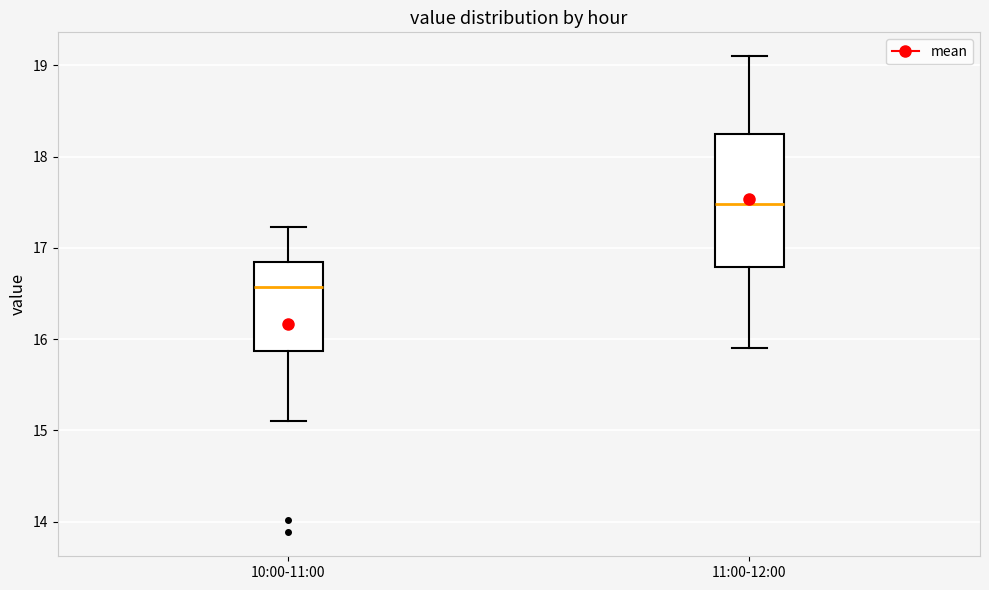

Reading left to right, transcribe this box plot: for each box, give where its median line is, the range the box spans, and where its two whiskers end, as read against the y-axis. The values are not printed on the chart, so give them approximately, as read against the axis.

10:00-11:00: median 16.6, box 15.9 to 16.8, whiskers 15.1 to 17.2
11:00-12:00: median 17.5, box 16.8 to 18.3, whiskers 15.9 to 19.1